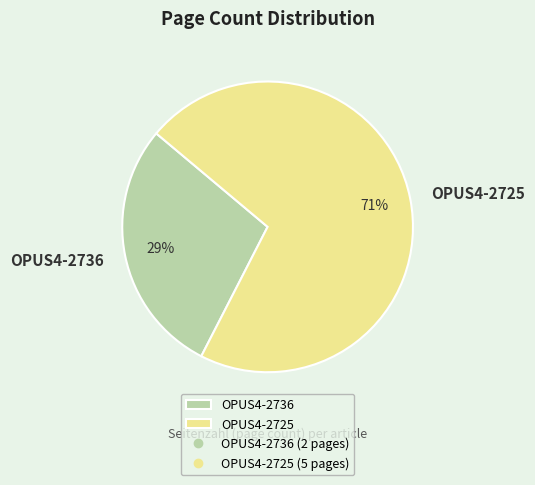

What percentage is the OPUS4-2736 slice, to the nearest percent?

29%